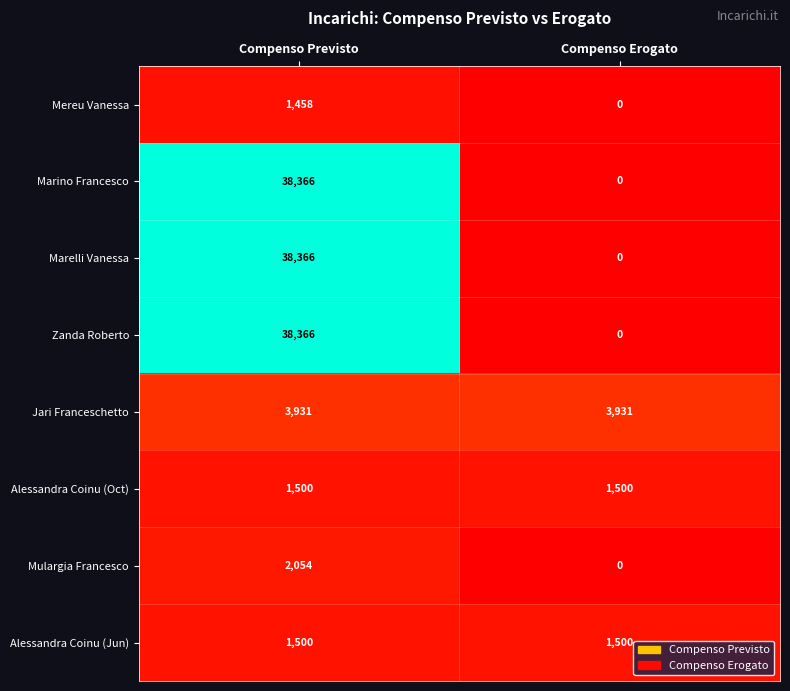

At how many categories does at least one series exceed 27025?

1